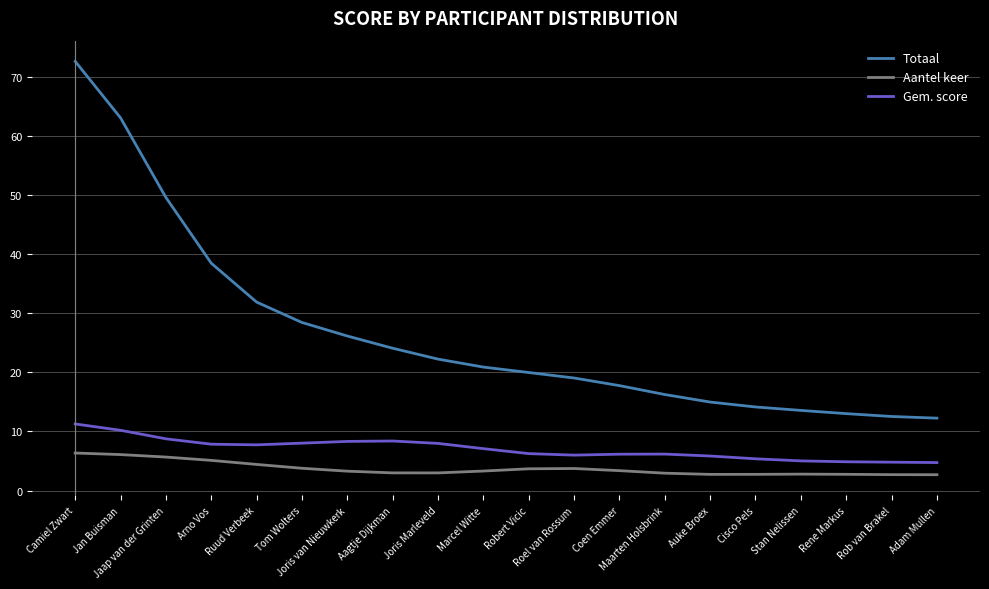

True or false: Aantel keer and Gem. score intersect in this chart.

False